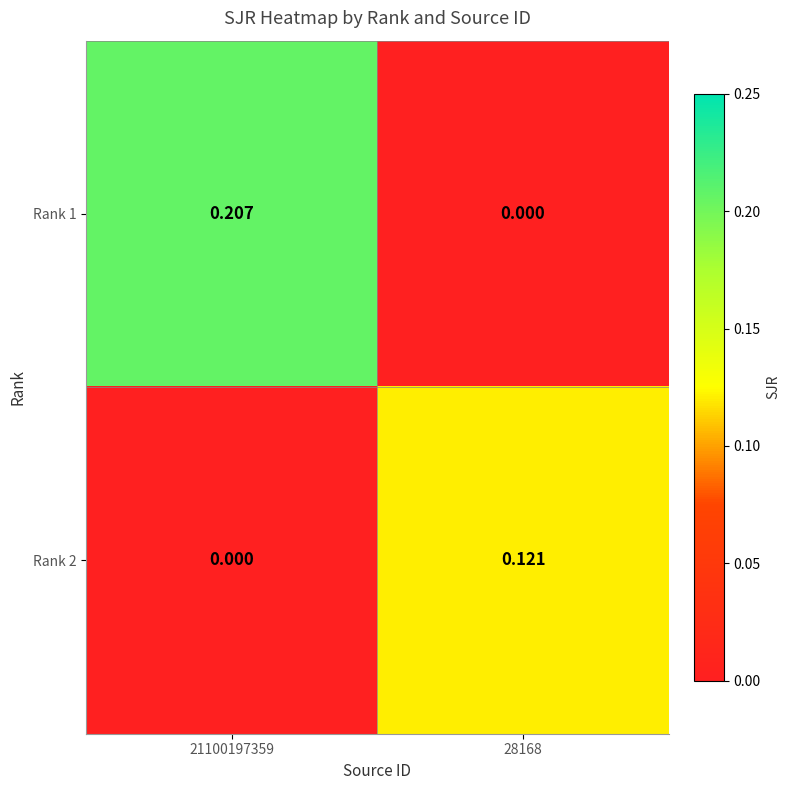

Is the value of Rank 2 at 28168 greater than the value of Rank 1 at 28168?

Yes